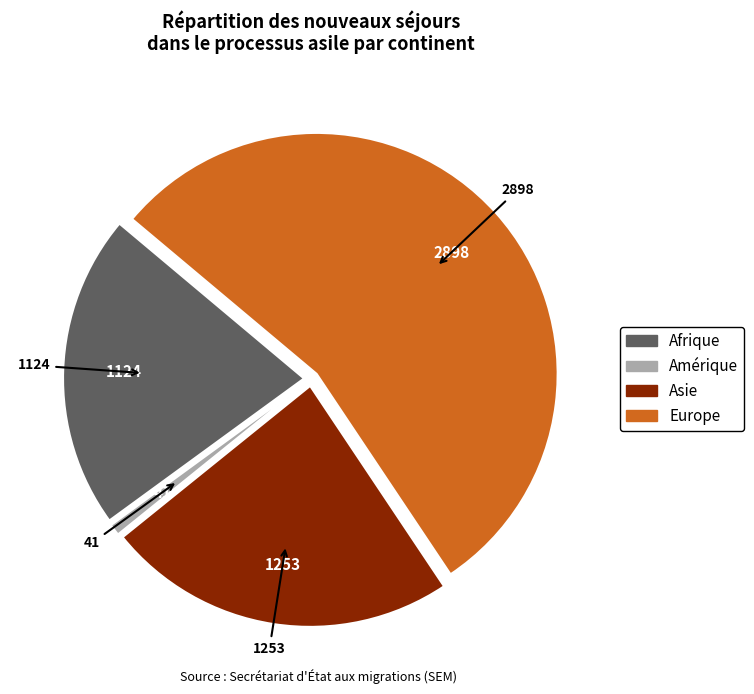

Is the sum of Europe and Afrique greater than half?

Yes